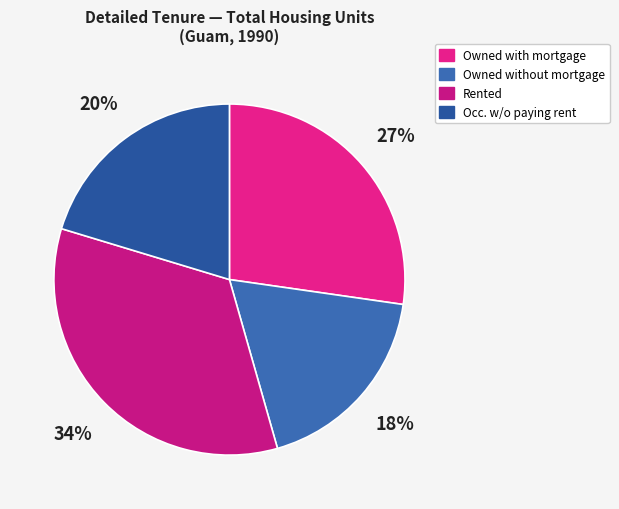

How many segments does this pie chart have?

4